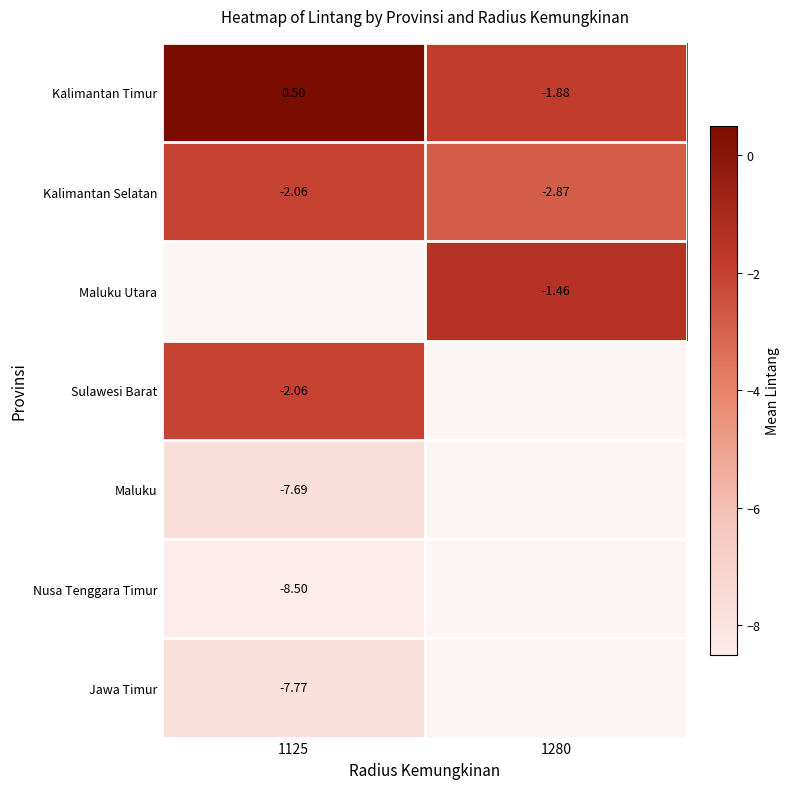

Is the value of Maluku Utara at 1280 greater than the value of Jawa Timur at 1125?

Yes